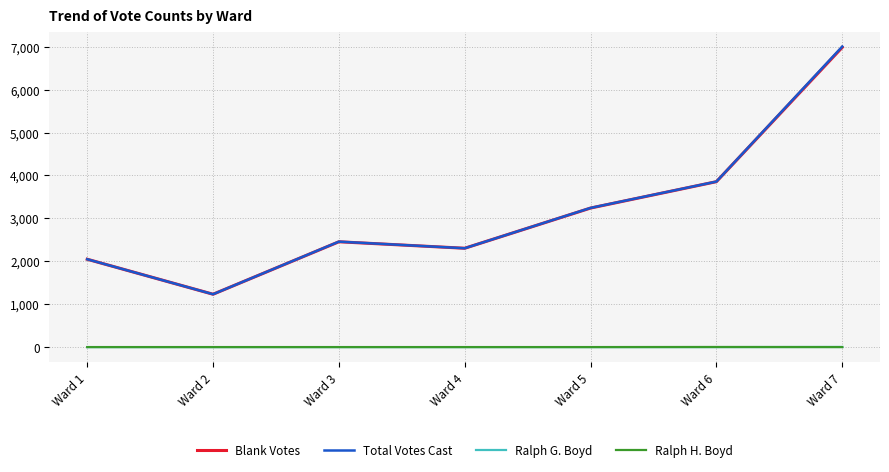

Does the chart have visible grid lines?

Yes